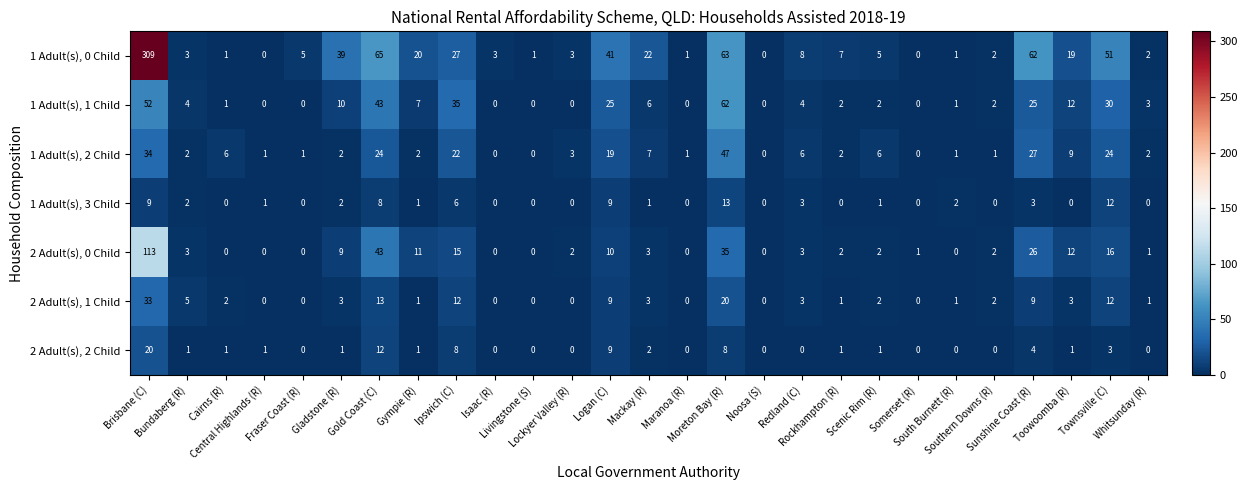

How many distinct data groups are displayed?

7